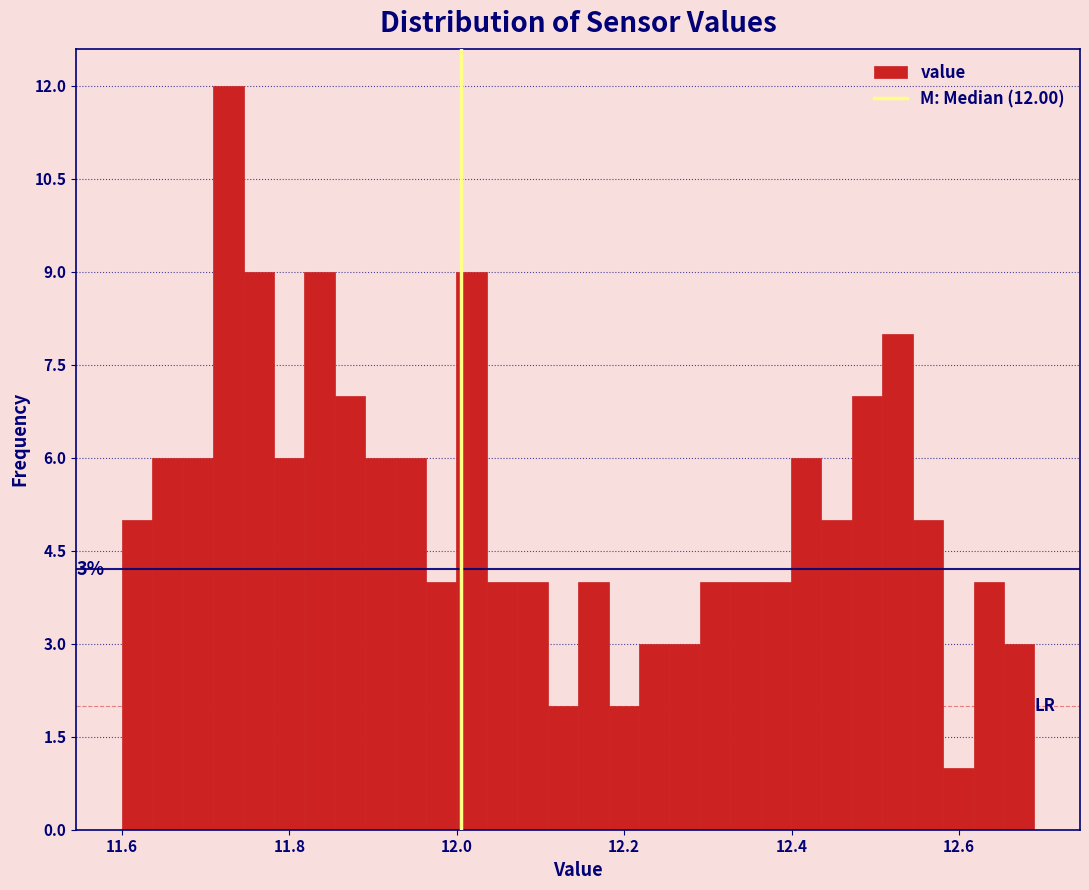

Read against the x-axis, roughly where is the centre of the tallest bar?

11.72